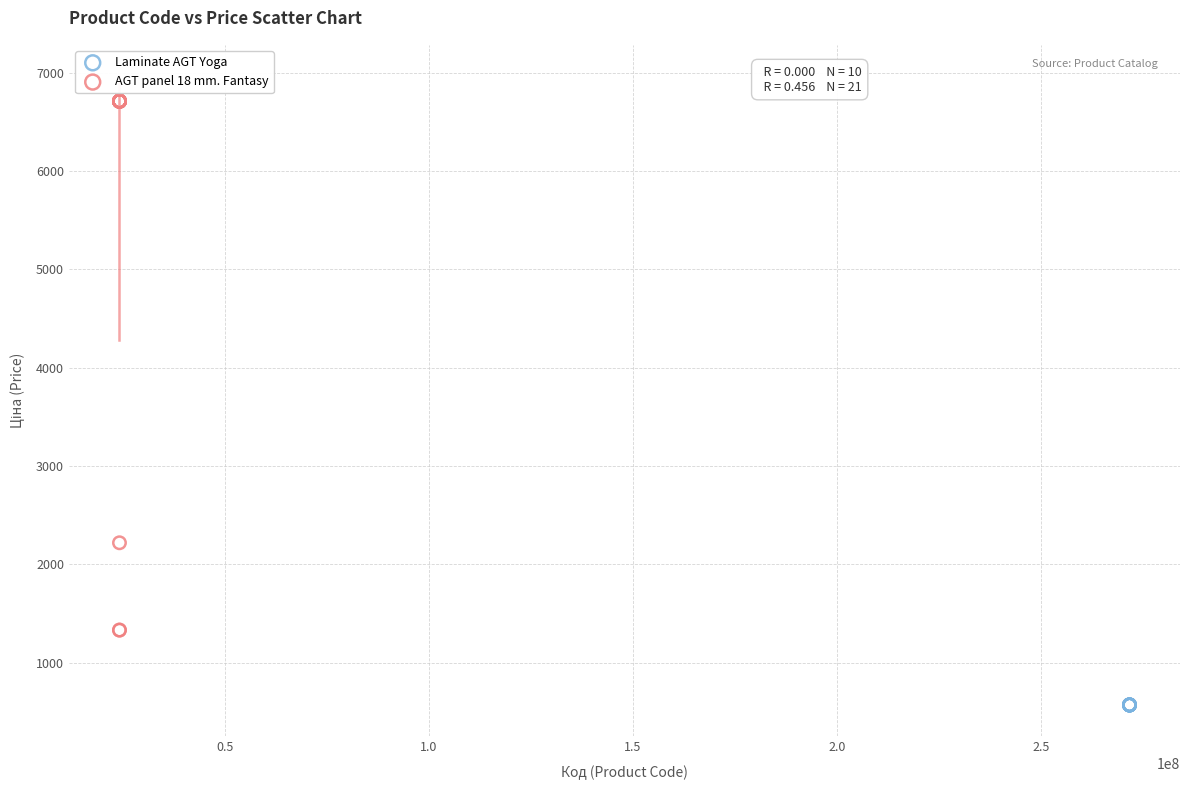

Which series reaches the maximum Y coordinate?

AGT panel 18 mm. Fantasy